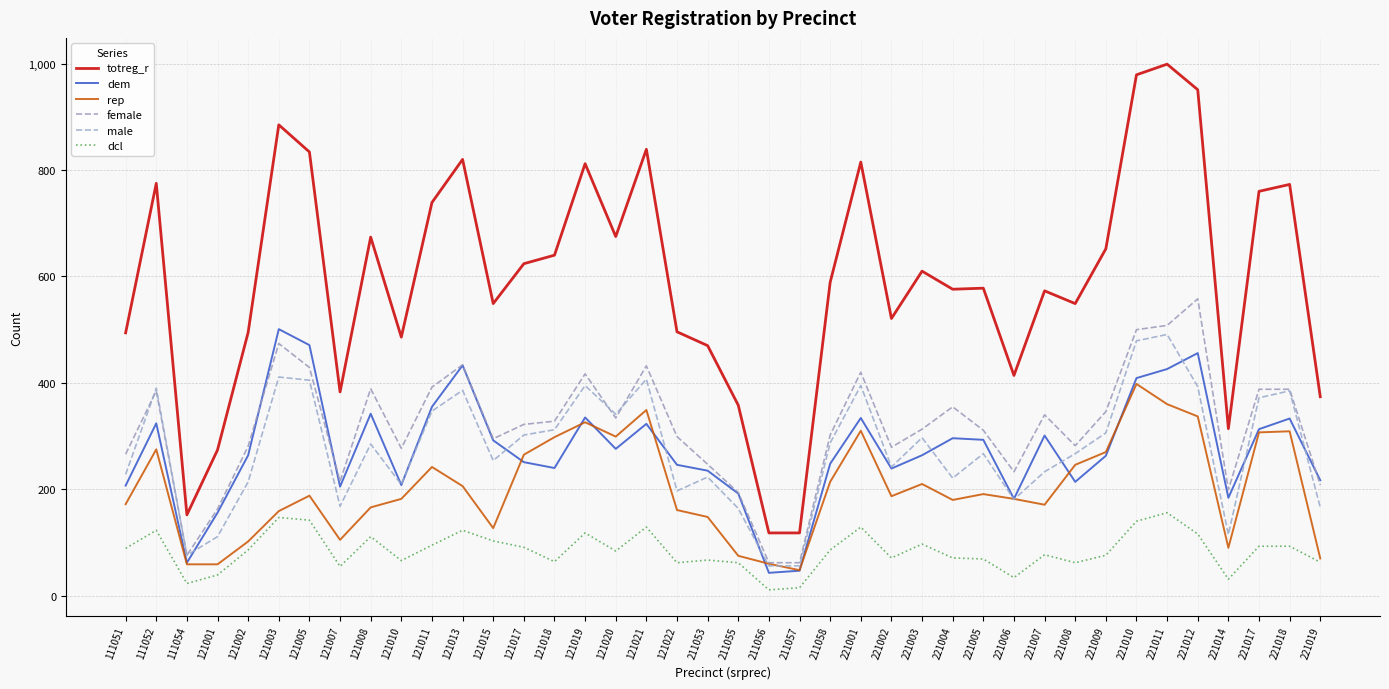

In dem, how many points are lower than both neighbors (excluding endpoints)?

10